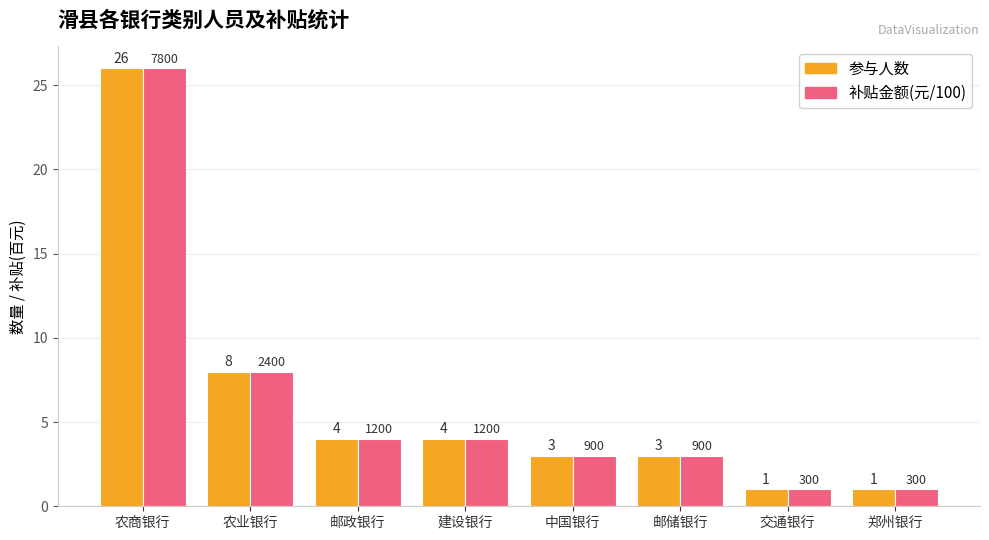

What is the greatest value displayed?

26